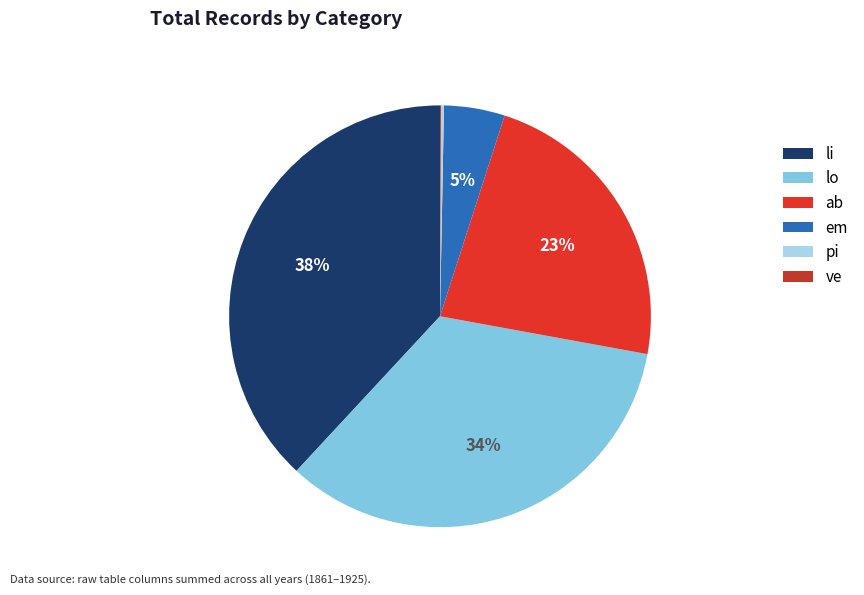

Which slice is the largest?

li